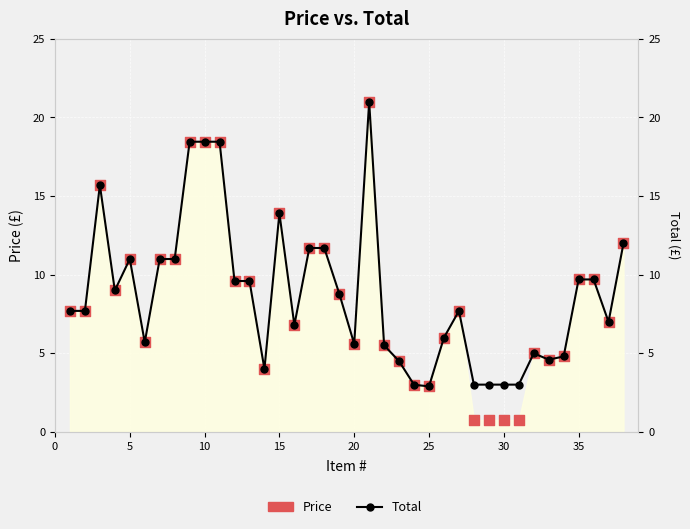

Which series has the largest Y range (max minus min)?

Price